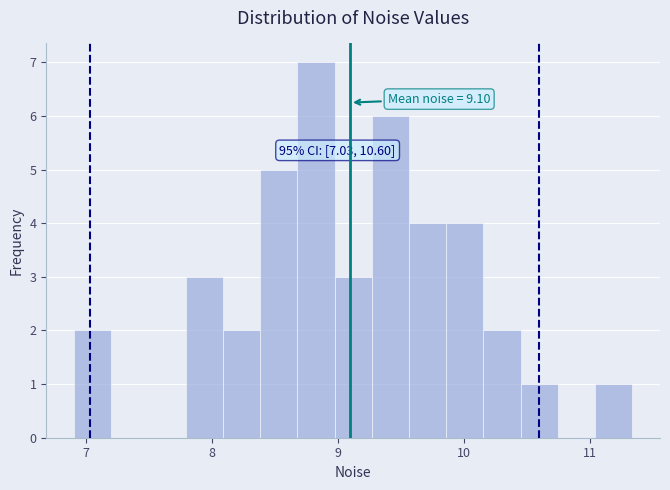

Around what value on the x-axis is the tallest bar? Give the approximate position of its centre, as read against the axis.

8.8